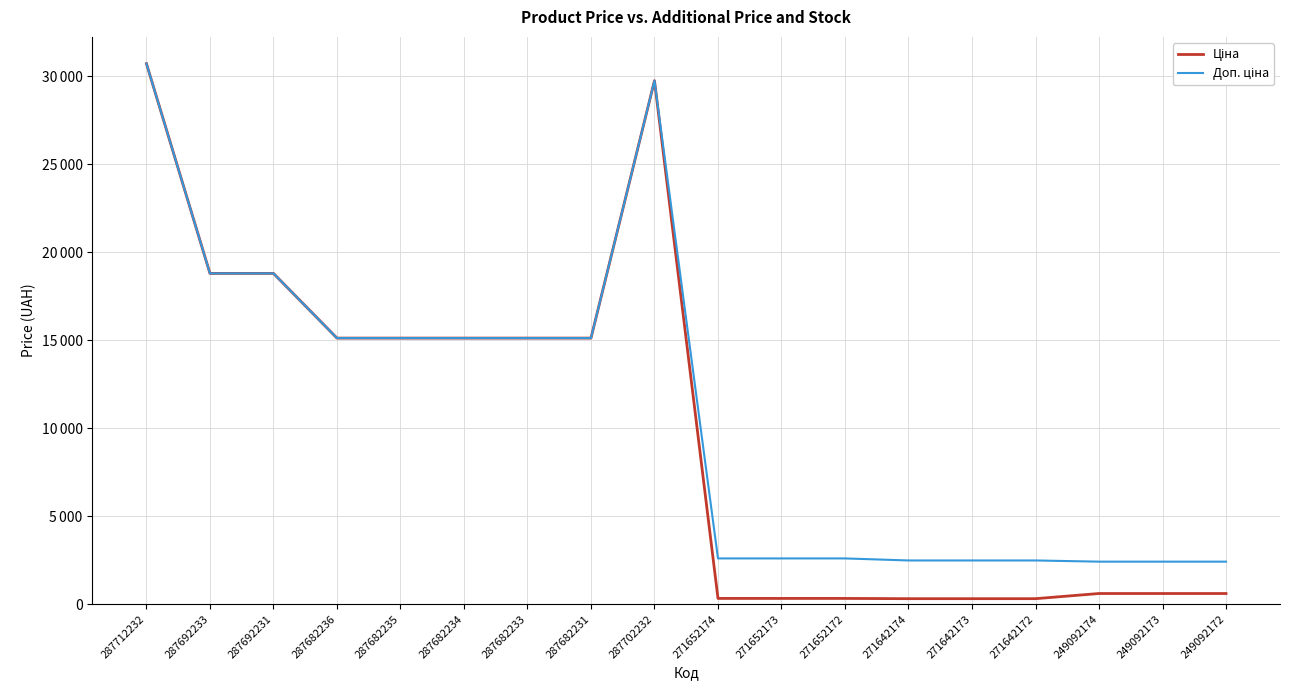

True or false: Доп. ціна has a value of 3510.6 at 249092174.

False